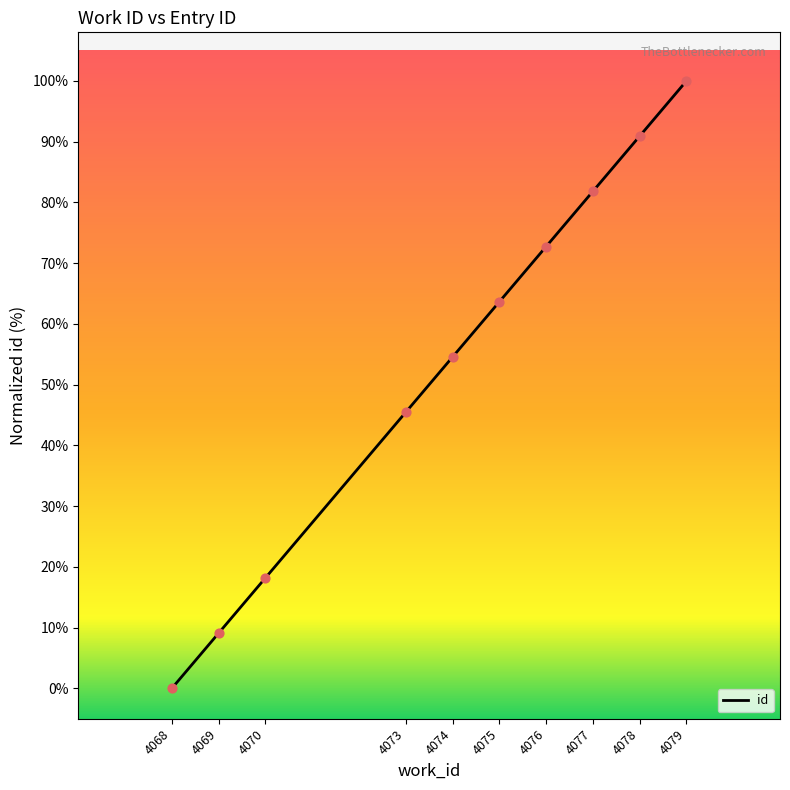

What is the change in value from 4075 to 4076?

+9.1